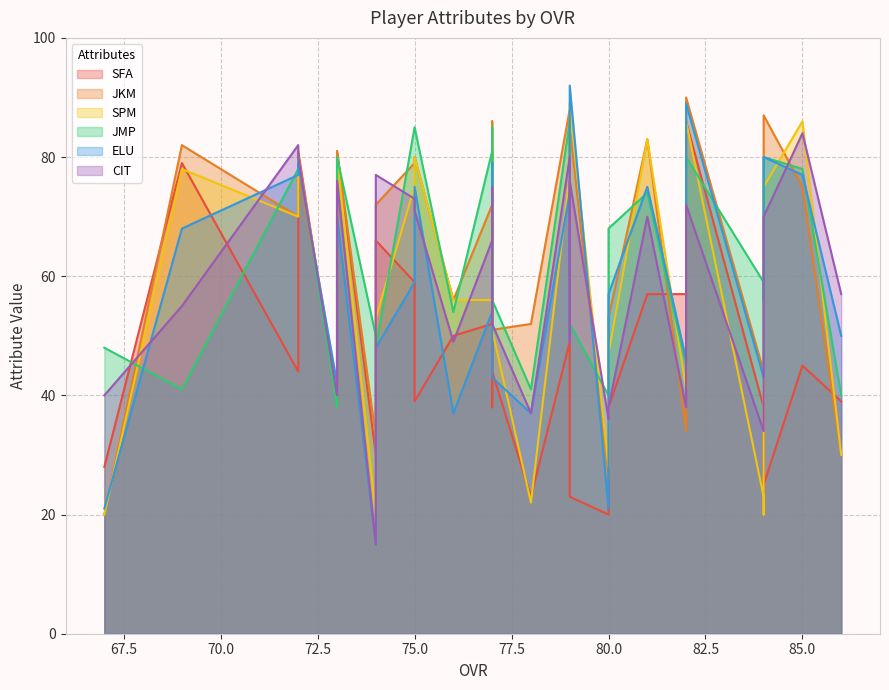

True or false: JKM has more than 1 interior local peaks.

True